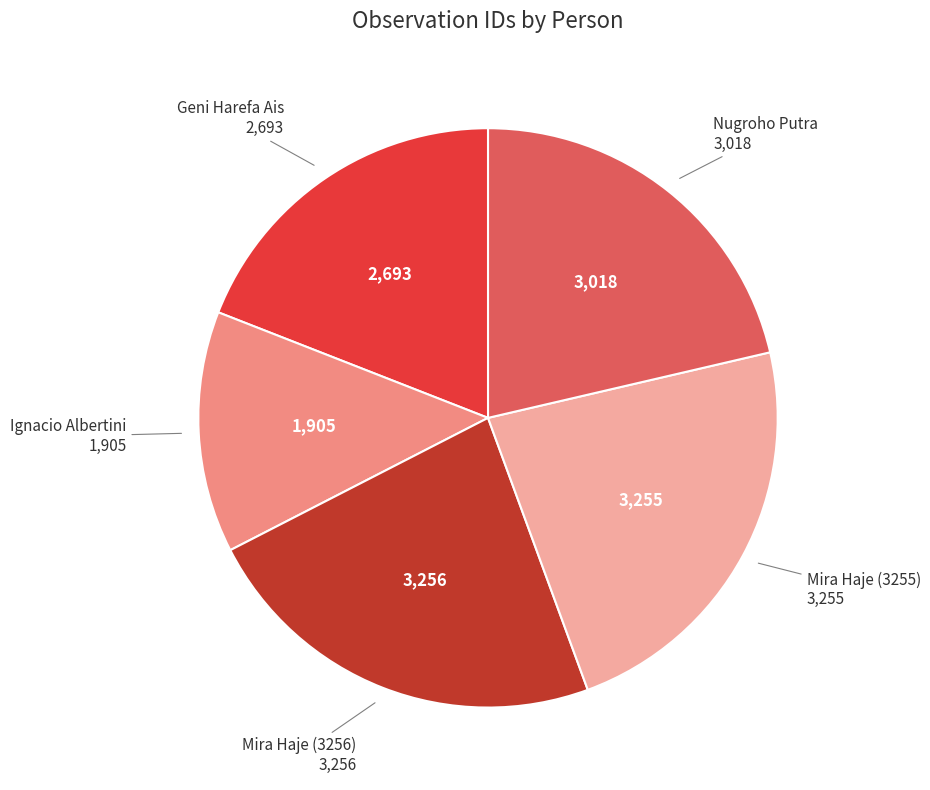

How many slices are in this pie chart?

5